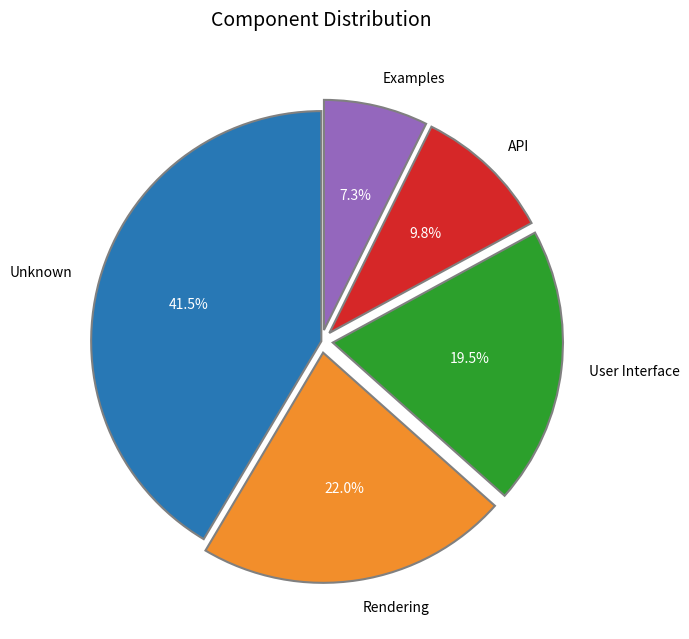

To the nearest percent, what percentage of the pie is Examples?

7%